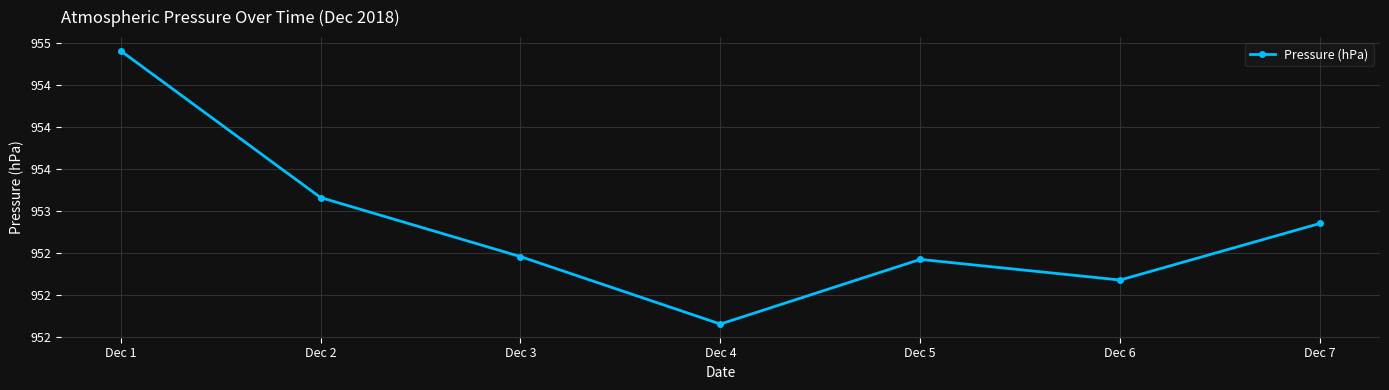

Approximately how many times larger is the value at Dec 2 compared to Dec 6?

1.0